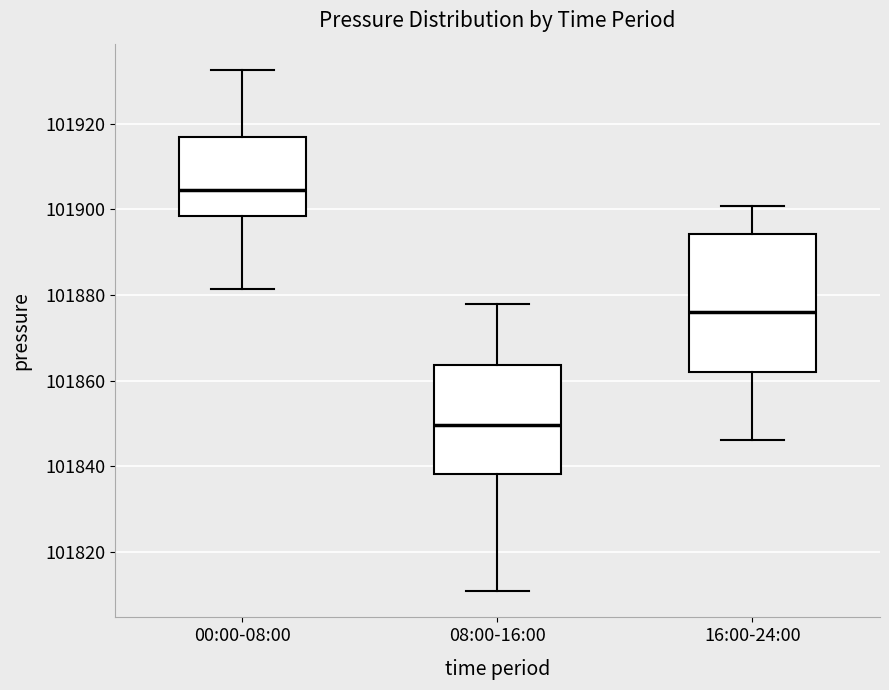

Which box has the lowest median line?

08:00-16:00